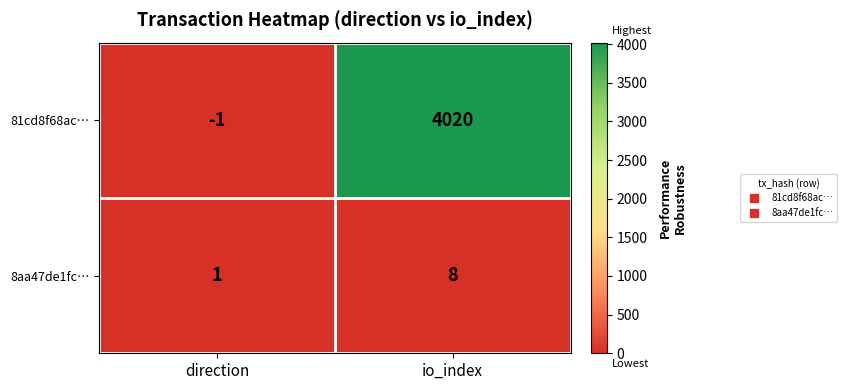

The value of 8aa47de1fc… at io_index is 13. True or false?

False